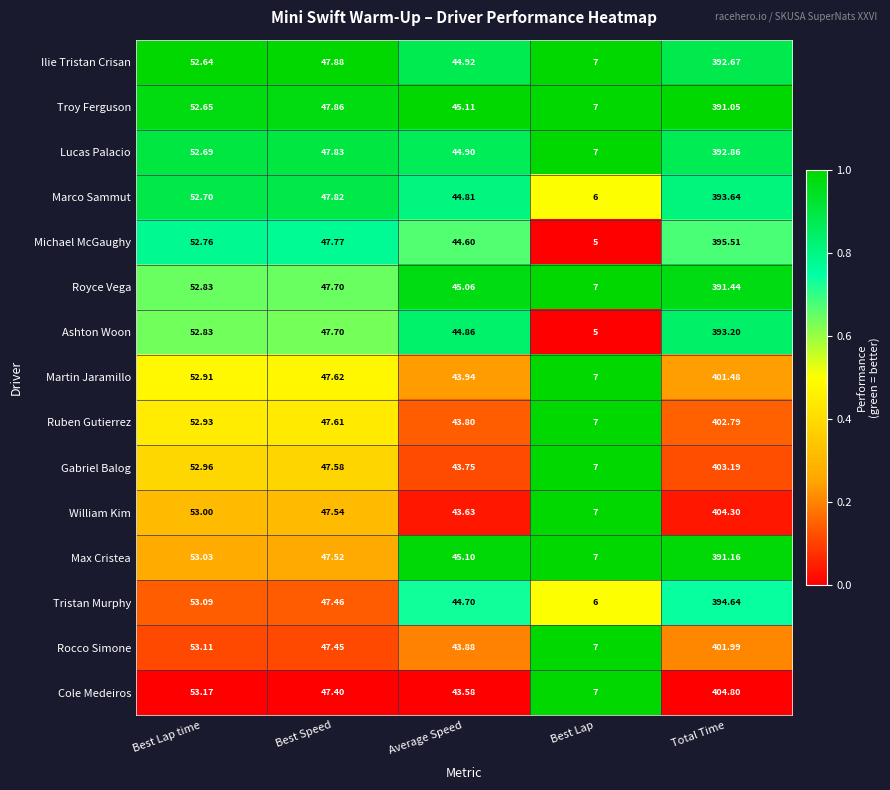

Which series has the largest total across all categories?

Cole Medeiros